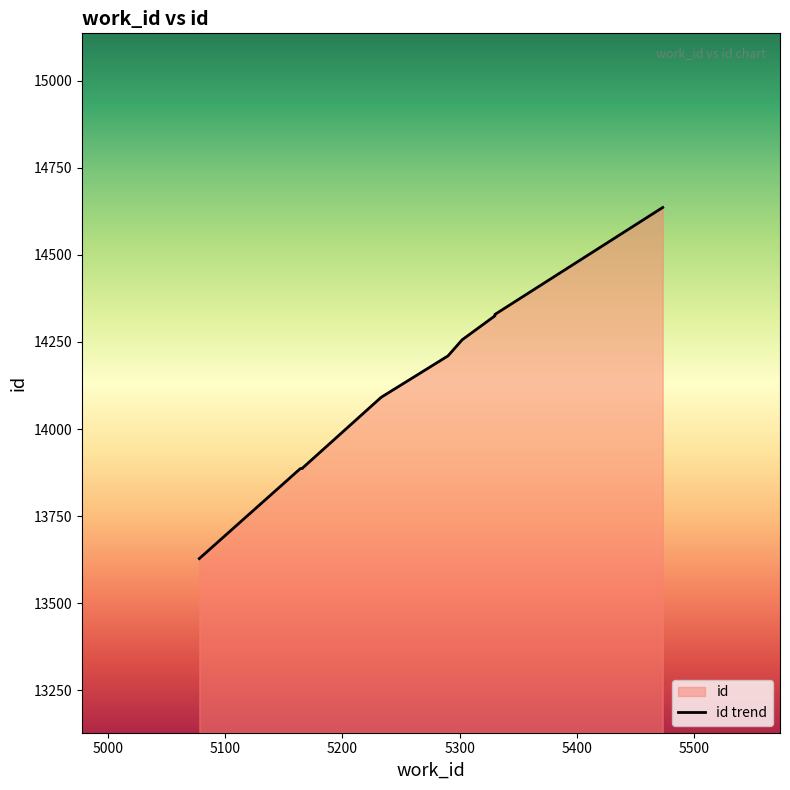

What is the sum of the values at 5166 and 5164?

27773